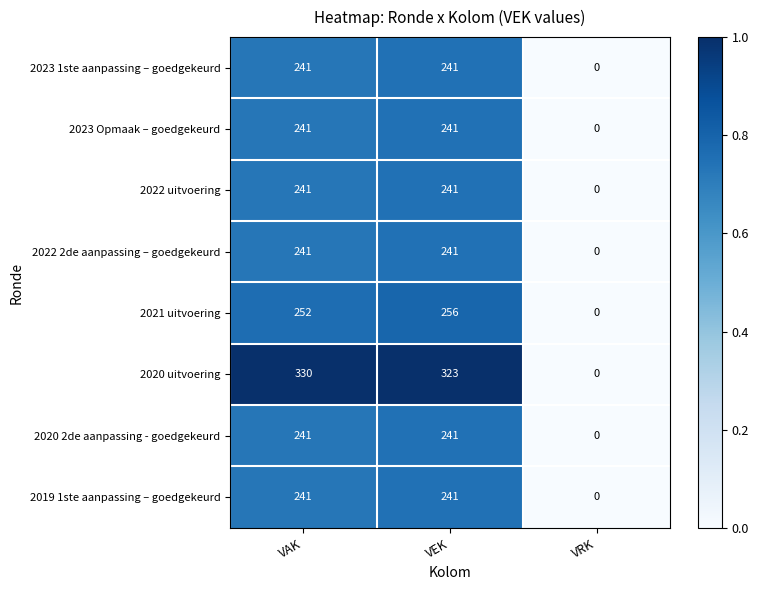

Count the number of categories in the chart.

3